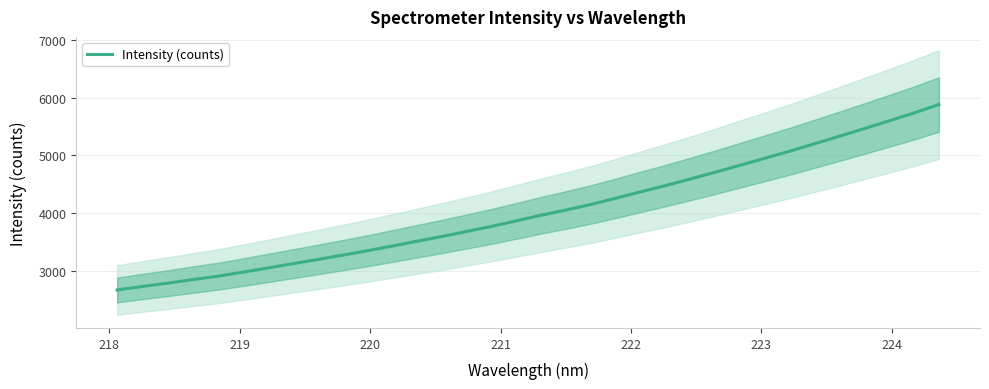

What is the difference between the second highest and second lowest values?

2998.7